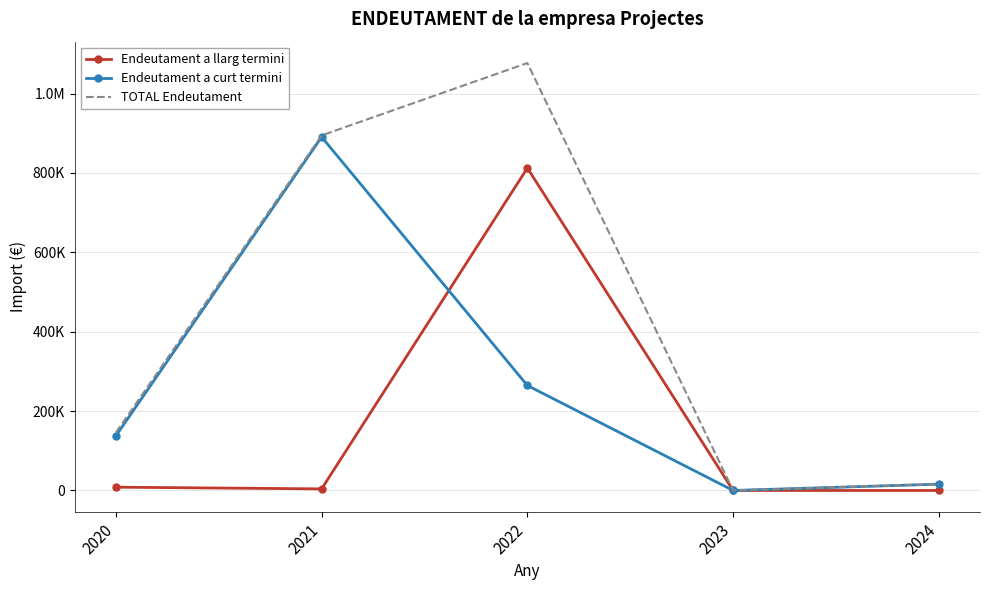

List the series in order of their overall mean, lowest first.

Endeutament a llarg termini, Endeutament a curt termini, TOTAL Endeutament